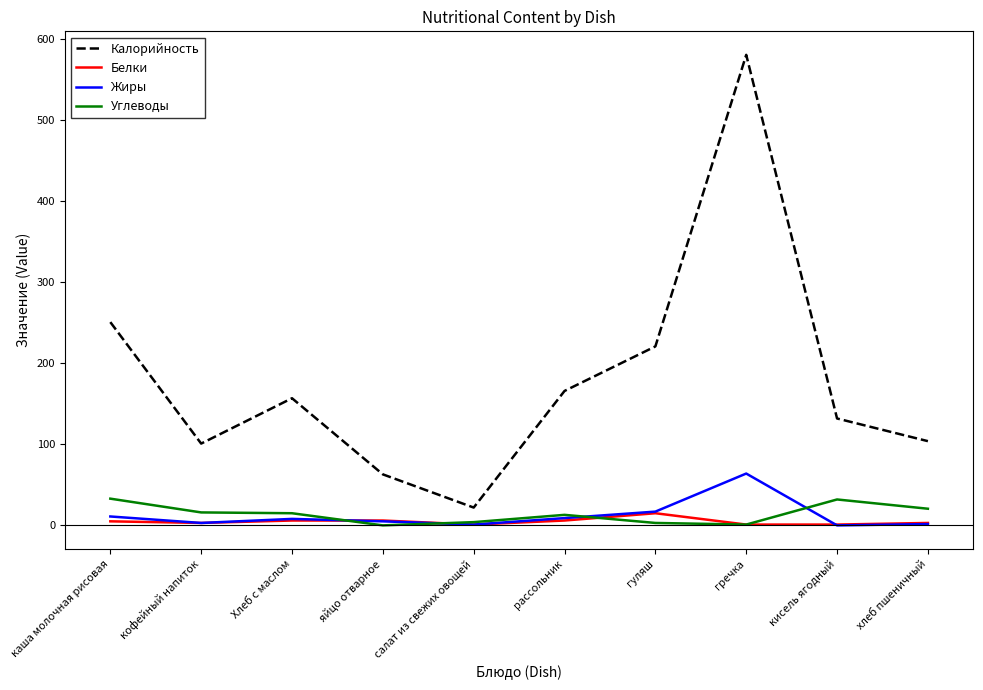

At how many categories does at least one series exceed 121?

6